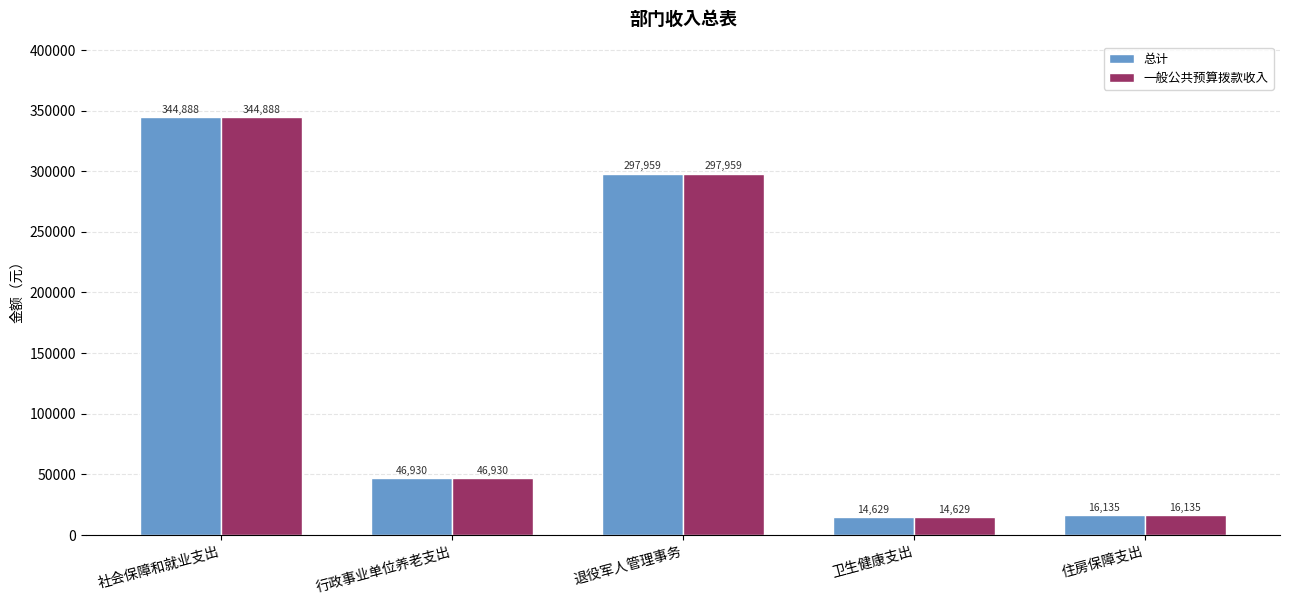

What is the difference between the maximum and minimum values in the 一般公共预算拨款收入 series?

330259.1